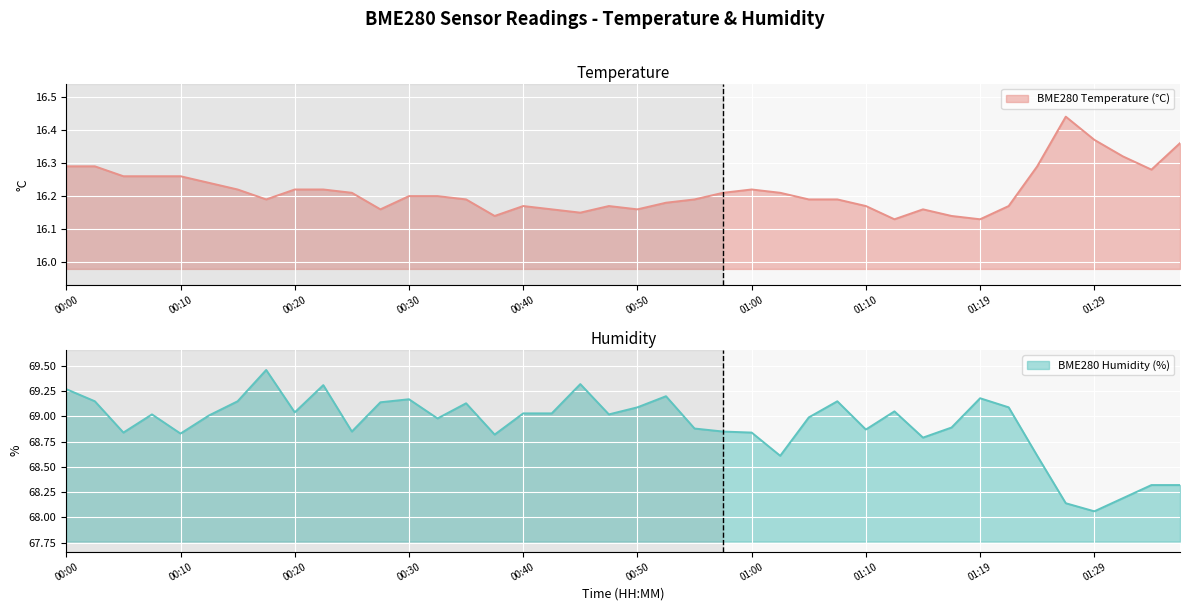

What is the maximum value shown in the chart?

69.5